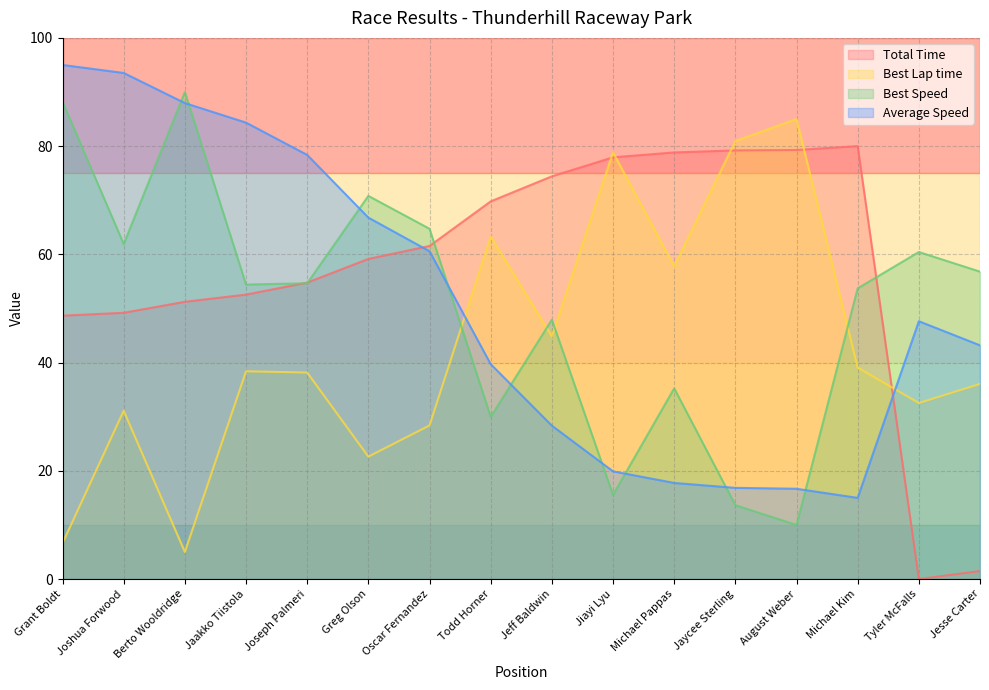

Where is Average Speed nearest to the value 55?

Oscar Fernandez